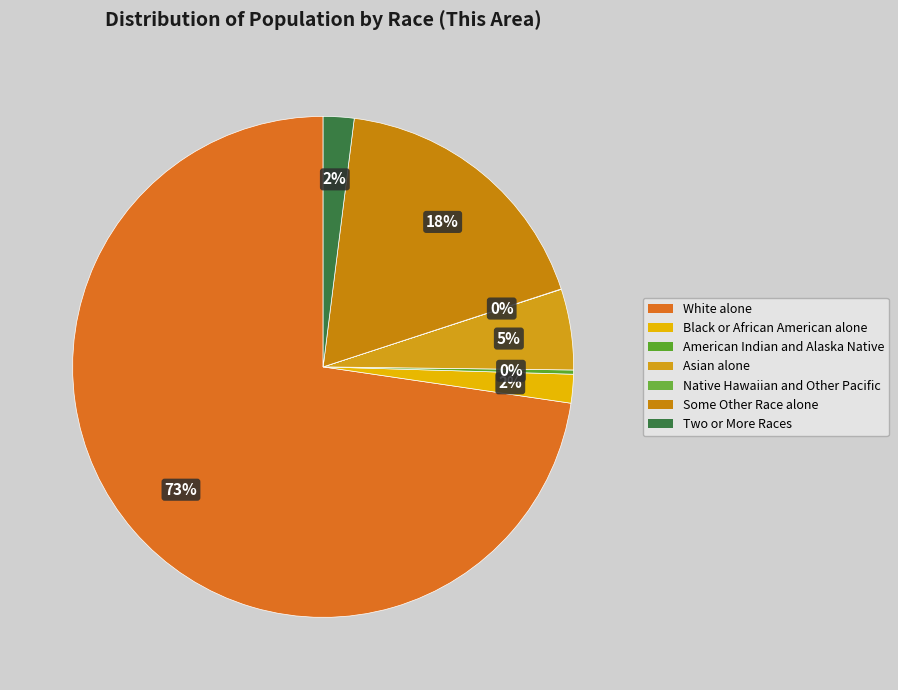

Which category has the biggest portion of the pie?

White alone